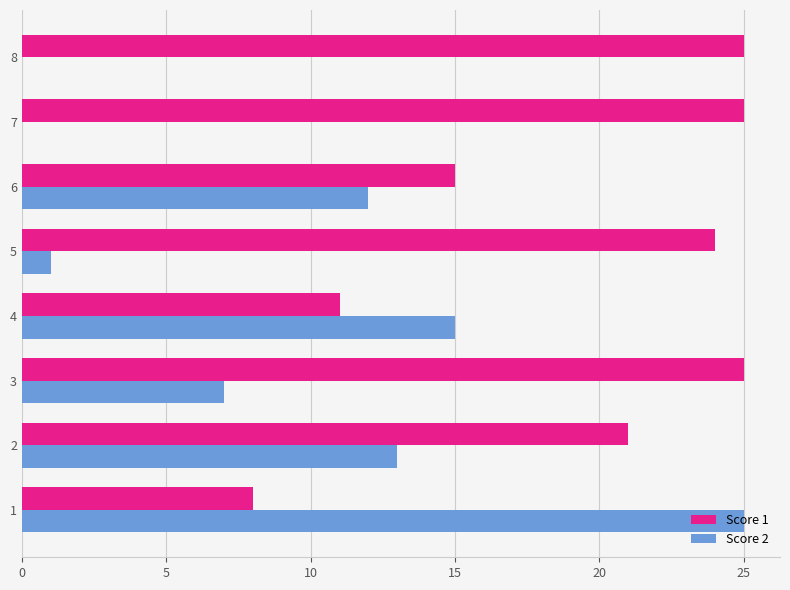

What are all the series names shown in the legend?

Score 1, Score 2